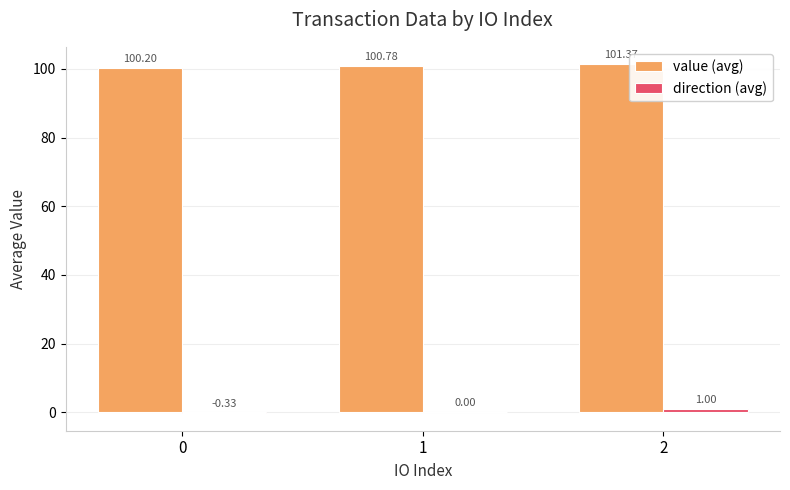

Which series has the largest total across all categories?

value (avg)